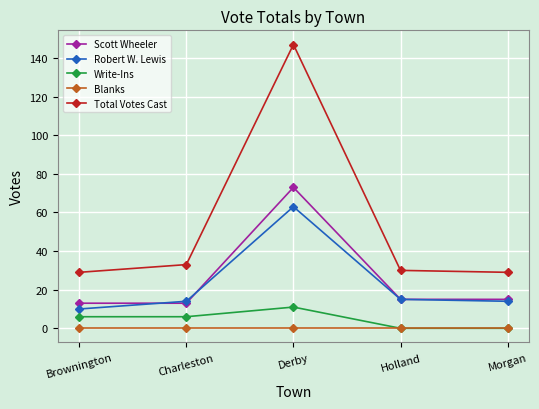

At which label does Robert W. Lewis reach its peak?

Derby